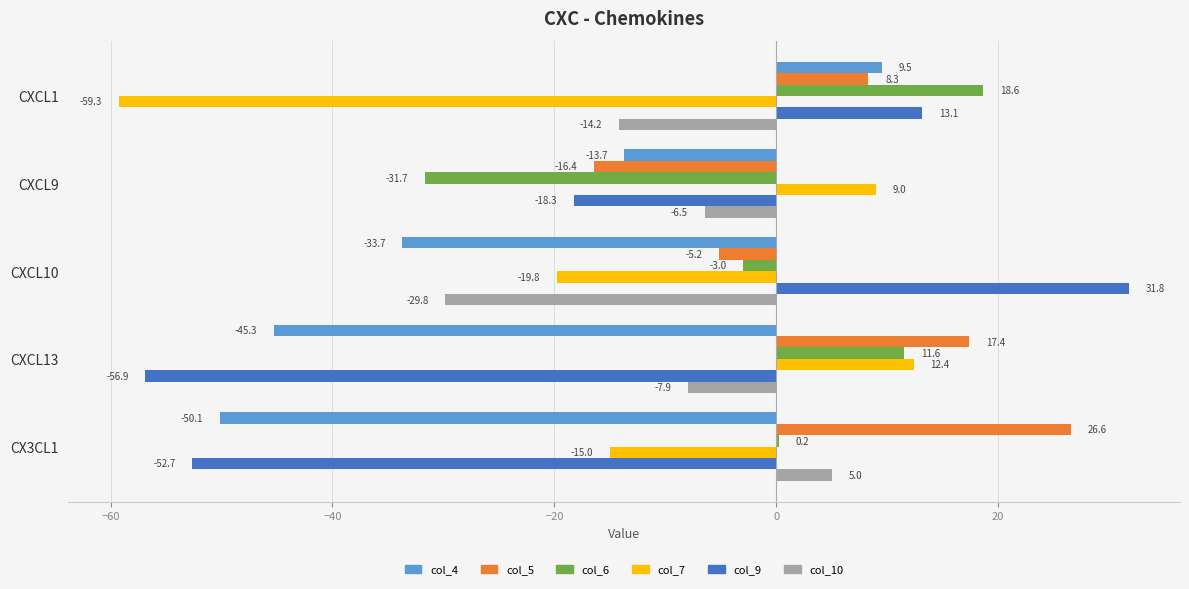

Between CXCL9 and CXCL10, which series saw the biggest shift?

col_9